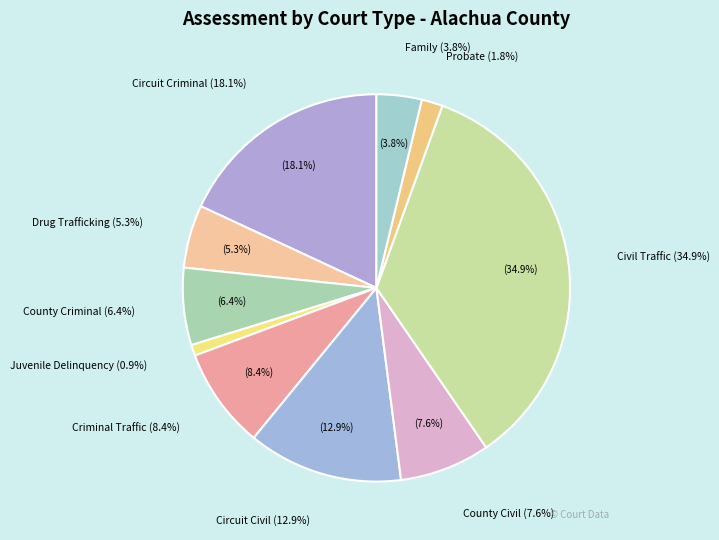

What percentage is the Civil Traffic slice, to the nearest percent?

35%